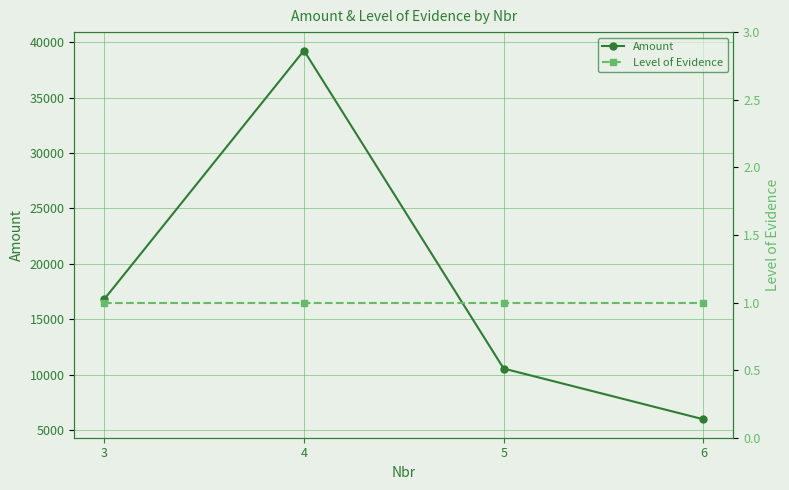

What is the sum of the Amount values at 4 and 5?

49797